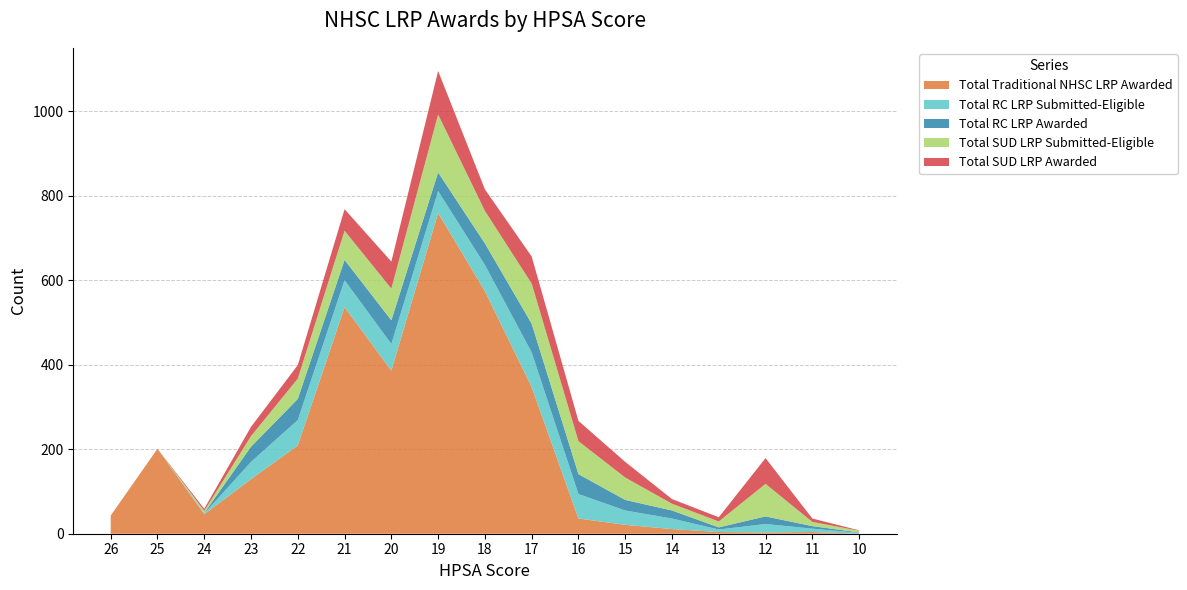

Reading left to right, extract all data points from this chart.

Total Traditional NHSC LRP Awarded: 26=43	25=201	24=46	23=129	22=209	21=536	20=386	19=759	18=574	17=347	16=36	15=21	14=11	13=4	12=3	11=4	10=0
Total RC LRP Submitted-Eligible: 26=0	25=0	24=2	23=41	22=60	21=64	20=63	19=52	18=62	17=82	16=58	15=34	14=25	13=6	12=20	11=8	10=2
Total RC LRP Awarded: 26=0	25=0	24=1	23=36	22=50	21=48	20=56	19=44	18=51	17=68	16=47	15=25	14=19	13=5	12=18	11=6	10=1
Total SUD LRP Submitted-Eligible: 26=0	25=0	24=5	23=25	22=48	21=69	20=75	19=137	18=77	17=95	16=78	15=53	14=16	13=14	12=77	11=10	10=4
Total SUD LRP Awarded: 26=0	25=0	24=5	23=22	22=32	21=51	20=64	19=103	18=51	17=64	16=48	15=37	14=11	13=10	12=61	11=8	10=1